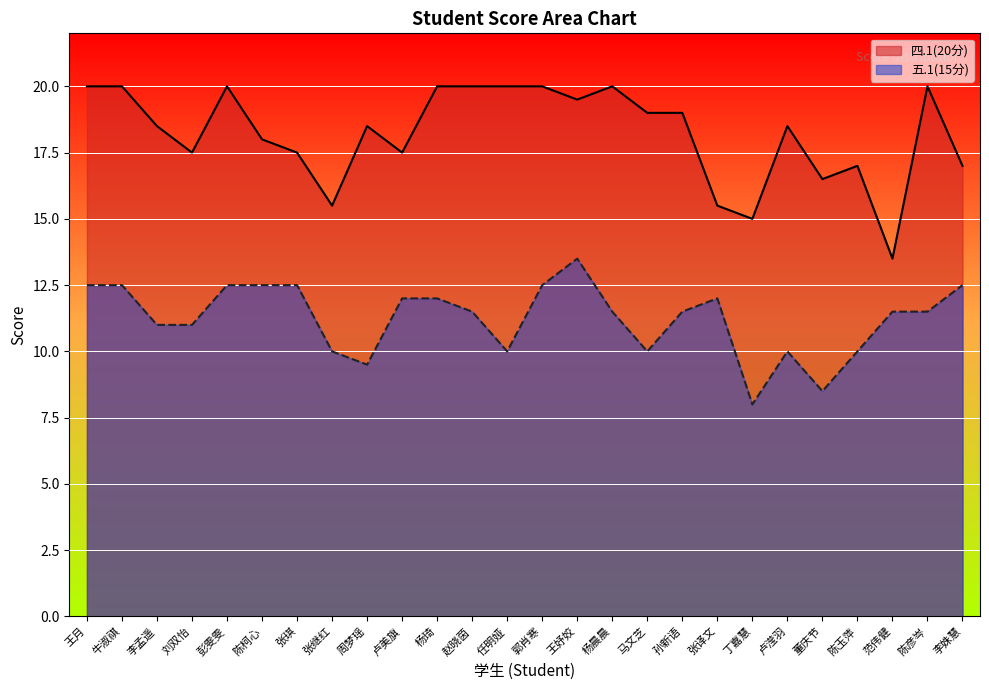

True or false: 四.1(20分) and 五.1(15分) cross at least once.

False